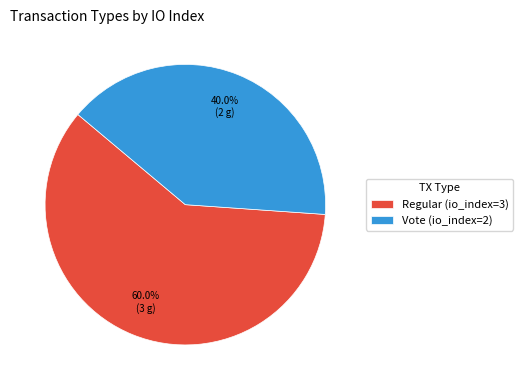

Rank the categories by value from lowest to highest.

Vote (io_index=2), Regular (io_index=3)